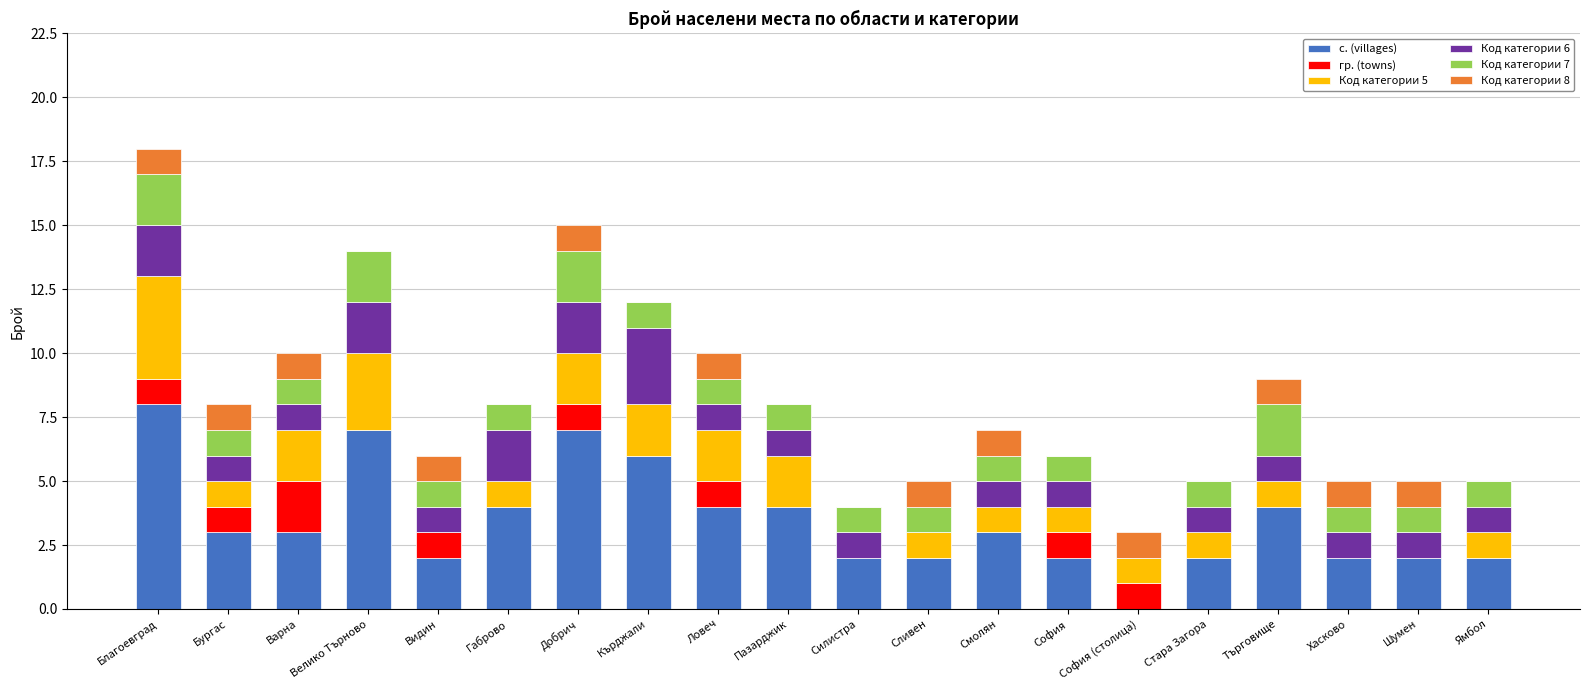

Does the chart contain stacked bars?

Yes